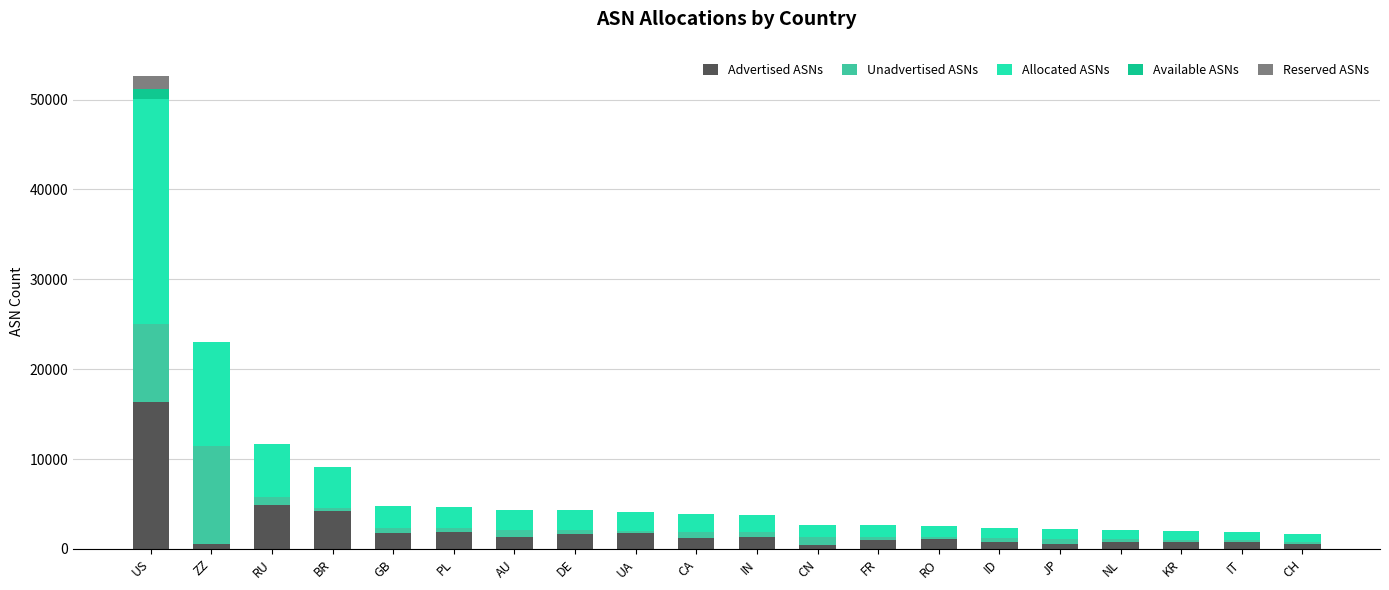

What is the highest value of the Advertised ASNs series?

16386